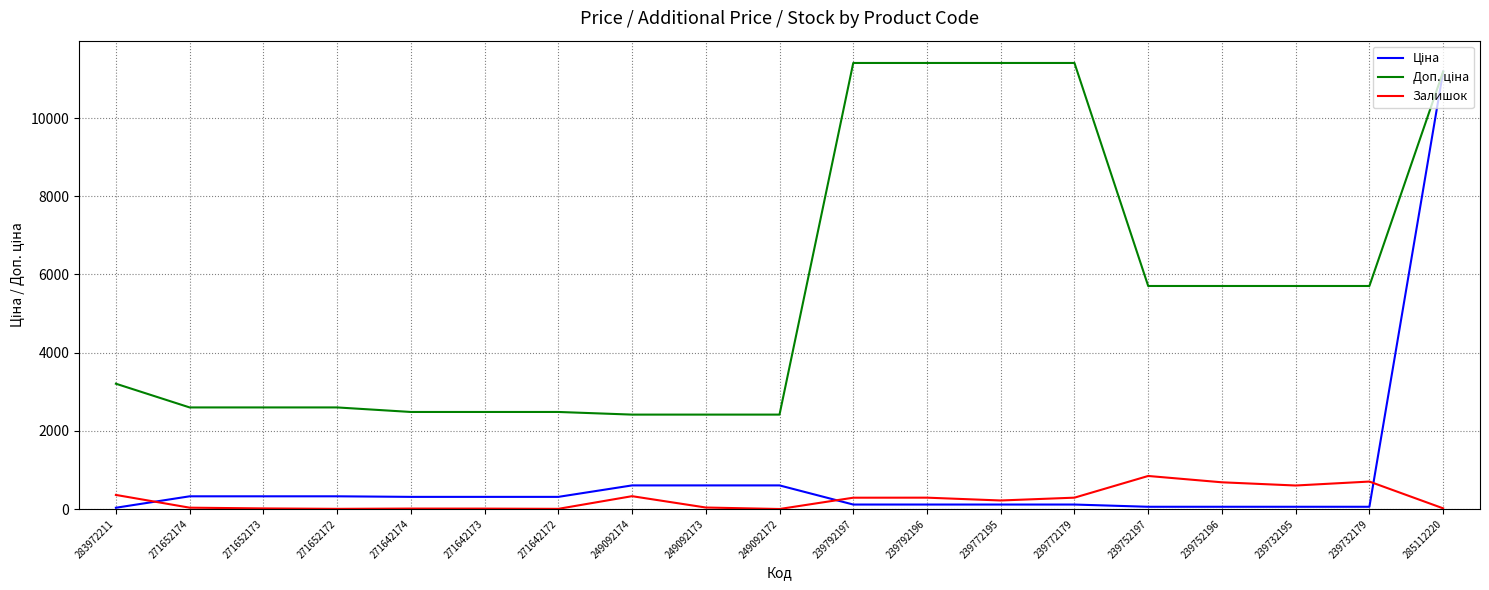

Is it true that Залишок equals 297.1 at 239752196?

False